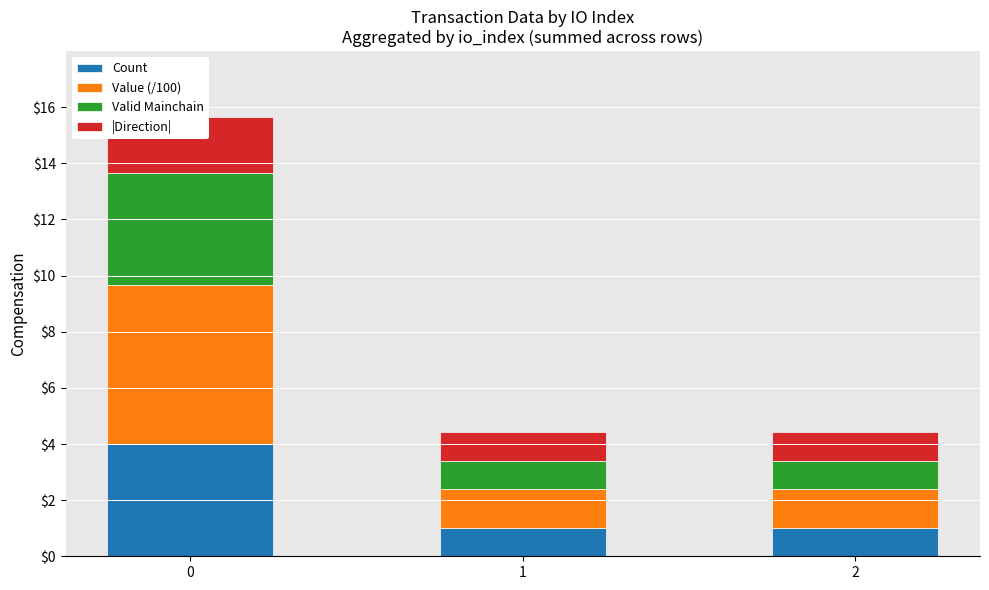

Between 0 and 2, which series saw the biggest shift?

Value (/100)